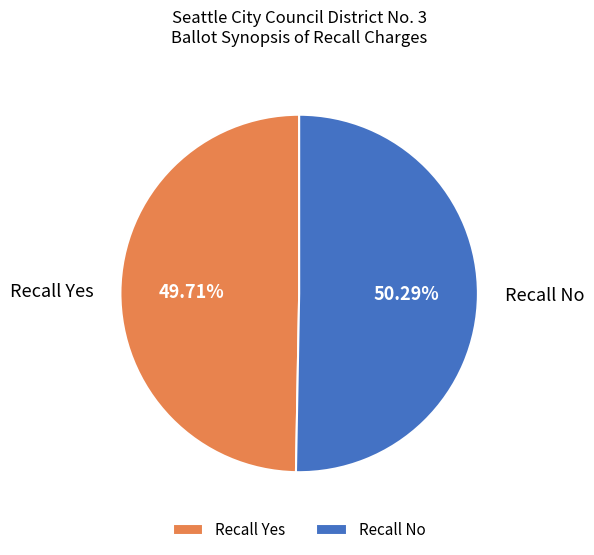

How many segments does this pie chart have?

2